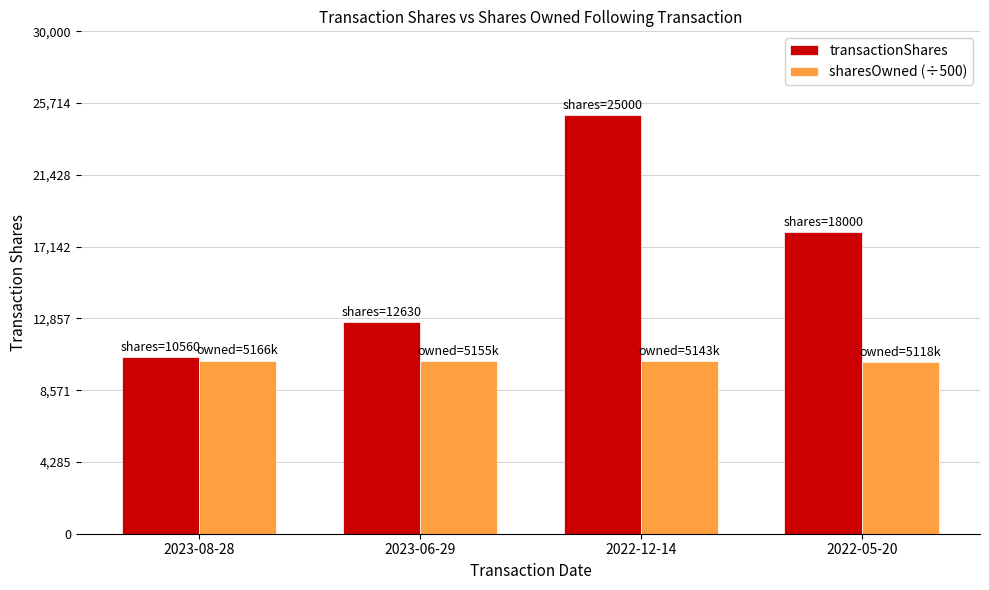

At how many categories does at least one series exceed 23391?

1